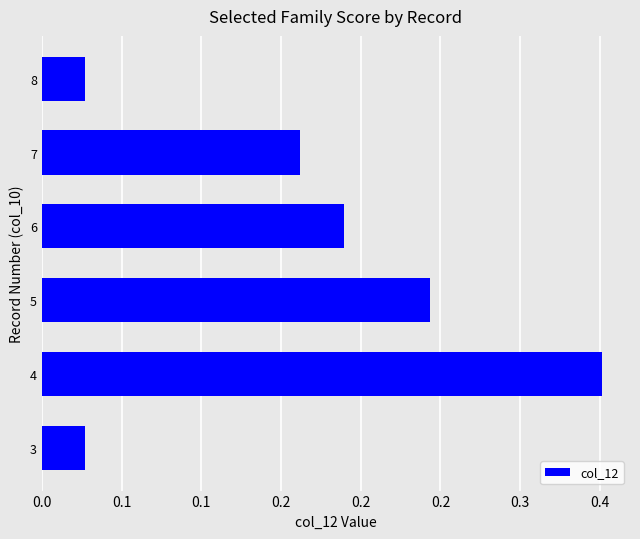

Does the chart contain any negative values?

No